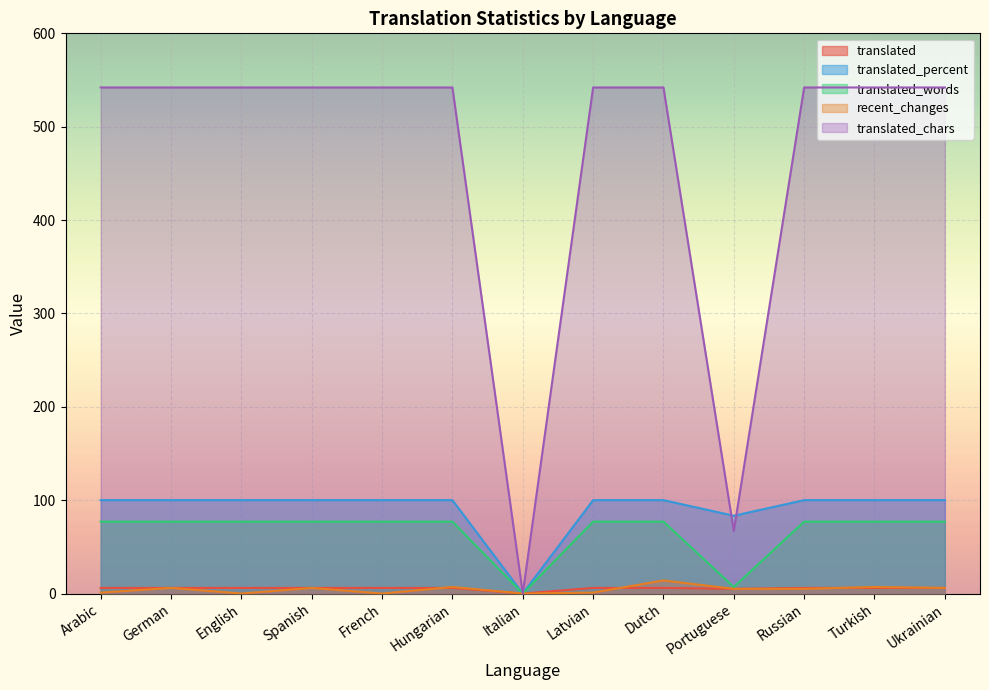

What is the average value of the recent_changes series?

4.5